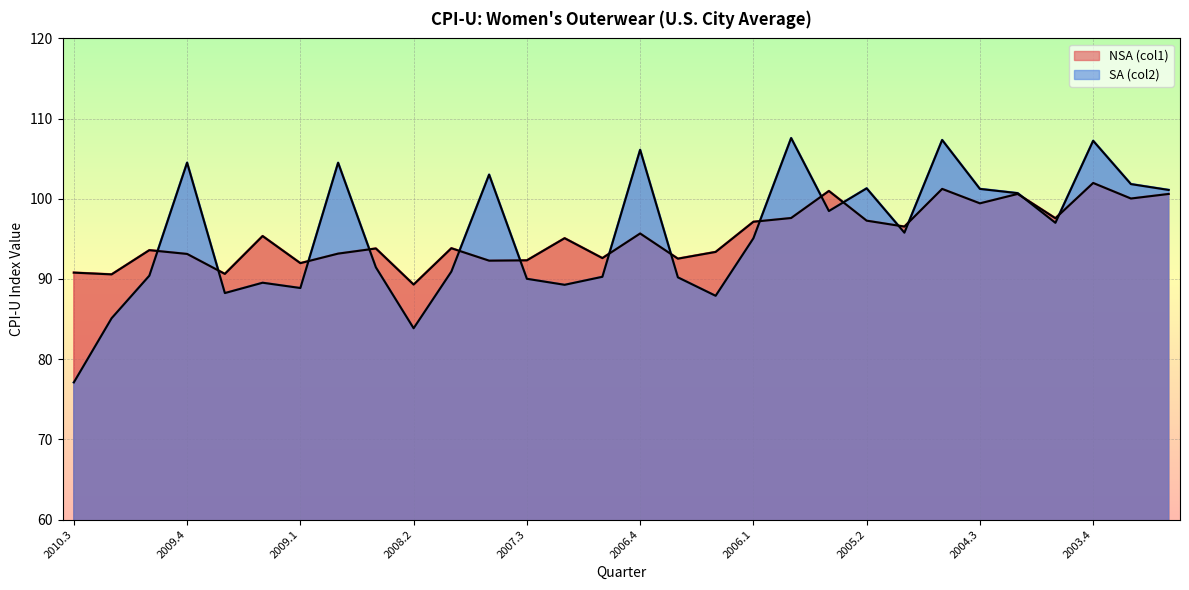

What is the average value of the SA (col2) series?

95.5